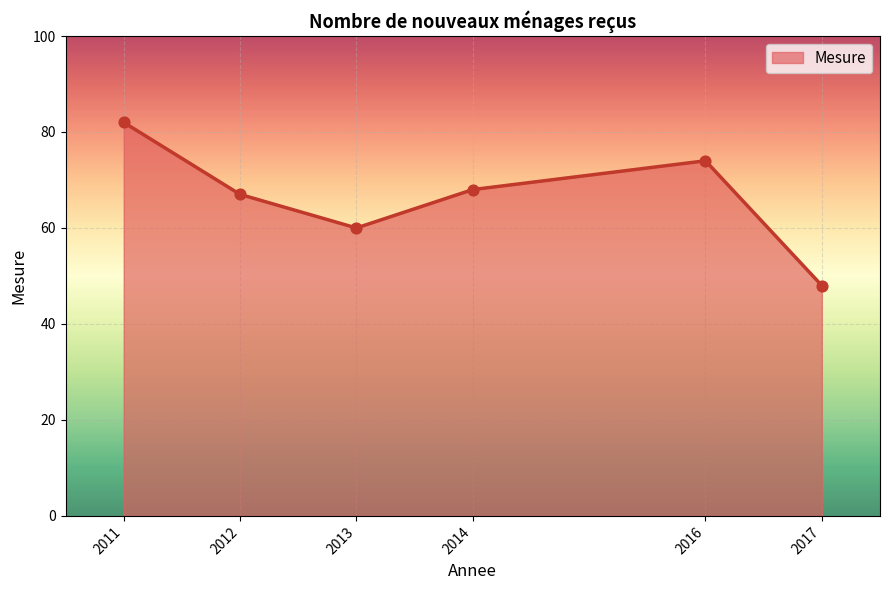

What is the ratio of the value at 2012 to the value at 2013?

1.1